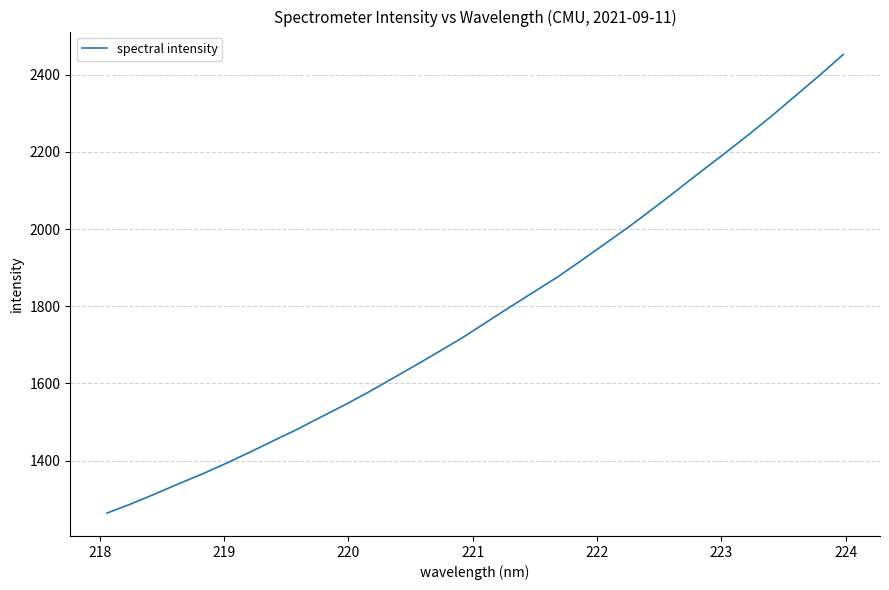

What is the minimum value shown in the chart?

1264.2